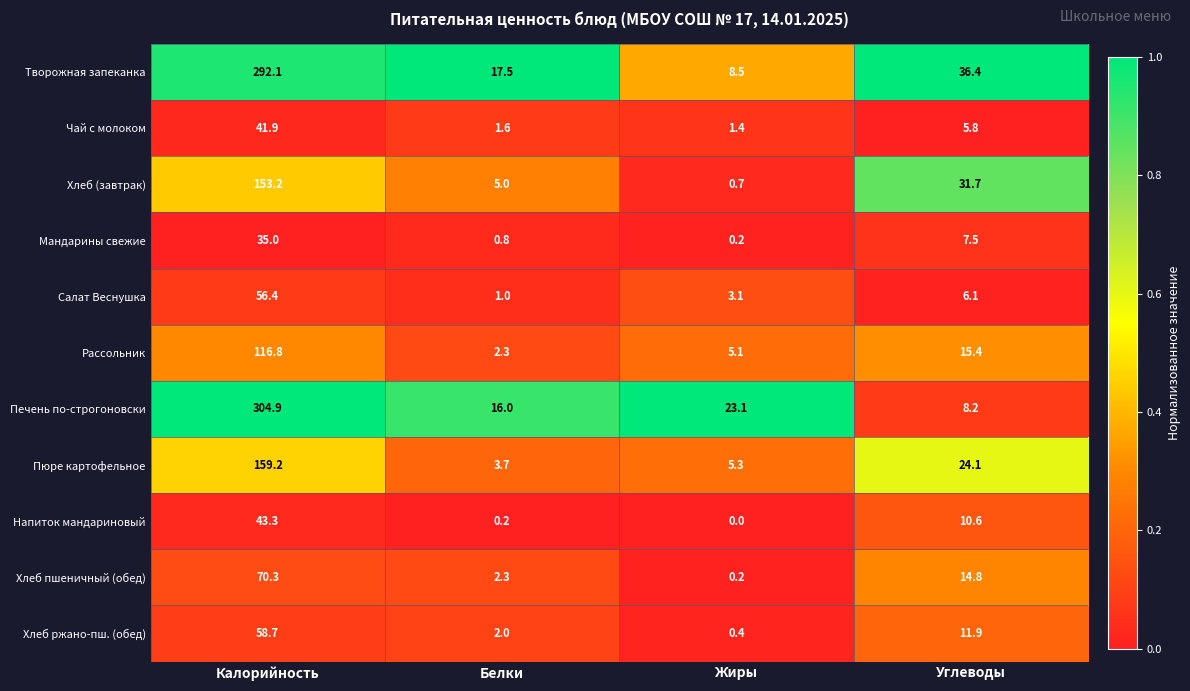

Which label corresponds to the largest value in the chart?

Калорийность